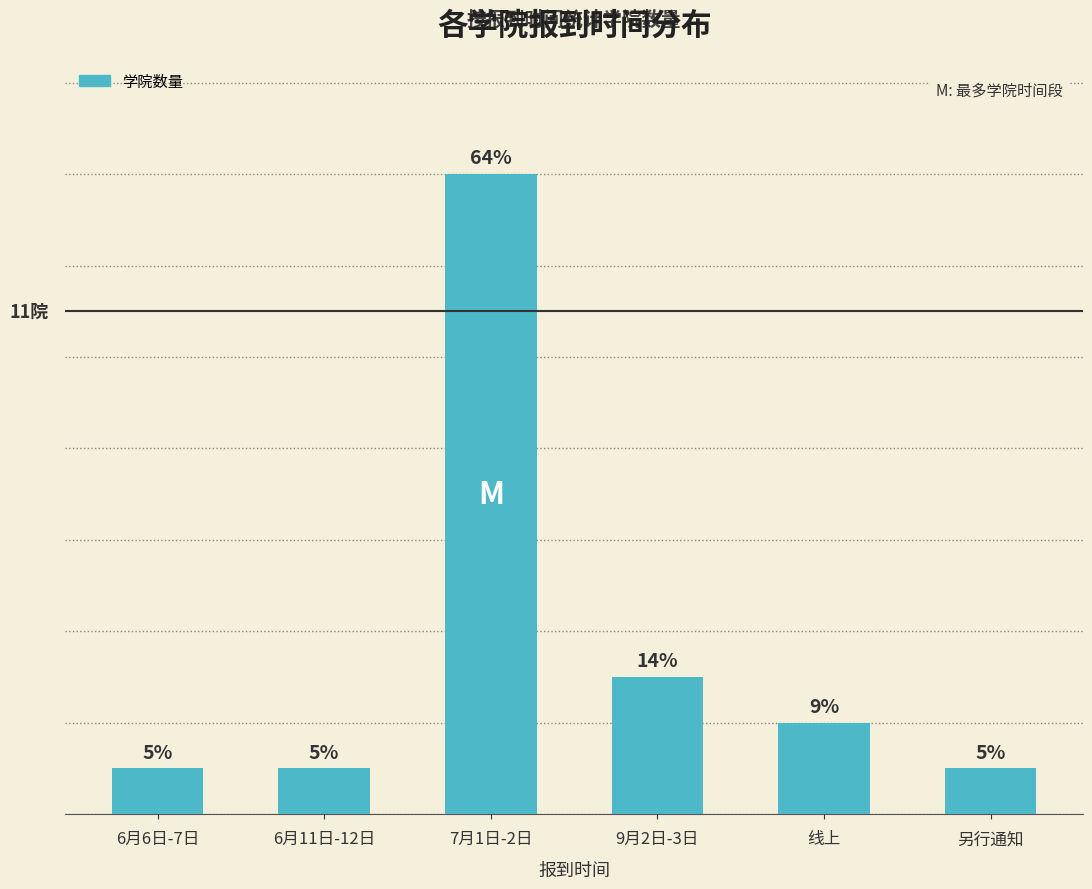

Are the bars grouped side by side (vs. stacked)?

No